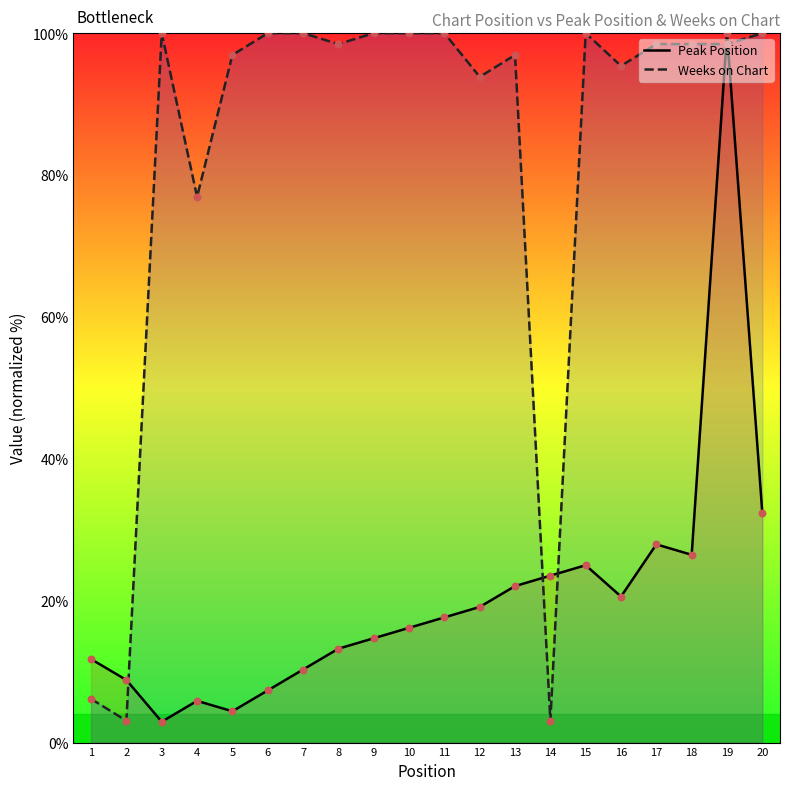

What are all the series names shown in the legend?

Peak Position, Weeks on Chart